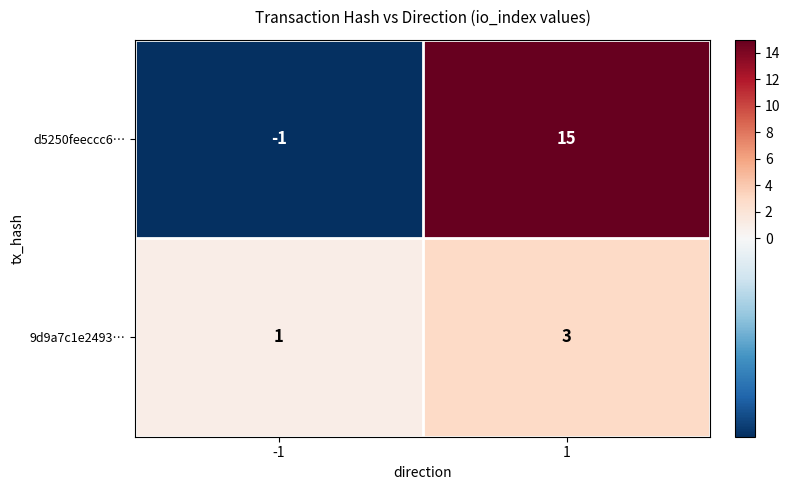

Reading left to right, transcribe all the data shown in this chart.

d5250feeccc6…: -1=-1	1=15
9d9a7c1e2493…: -1=1	1=3